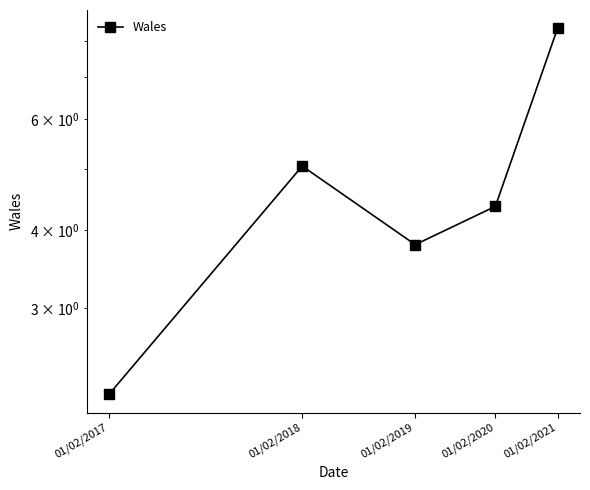

Which label corresponds to the smallest value in the chart?

01/02/2017